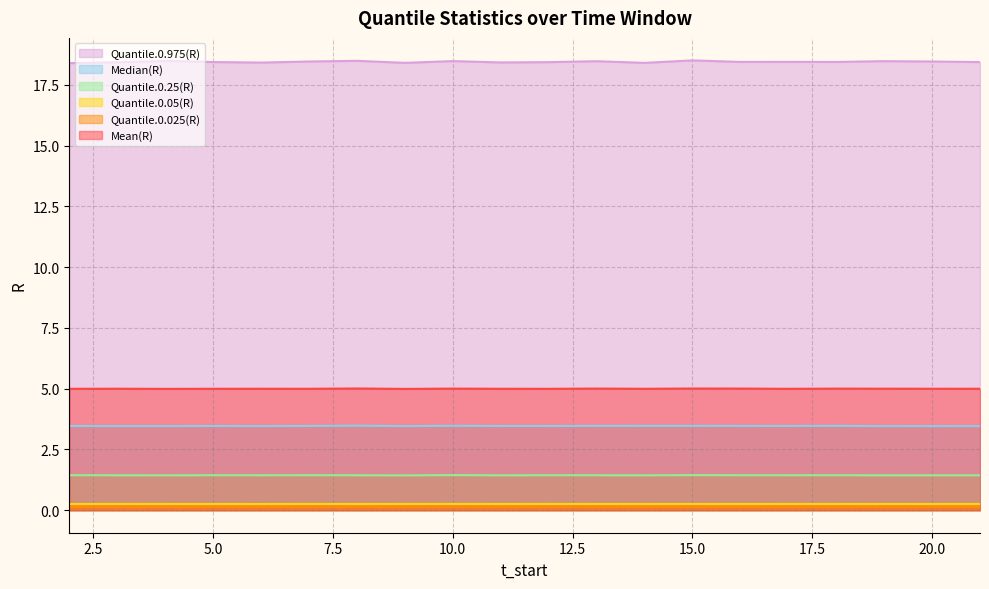

Where is the first local minimum for Quantile.0.25(R)?

4